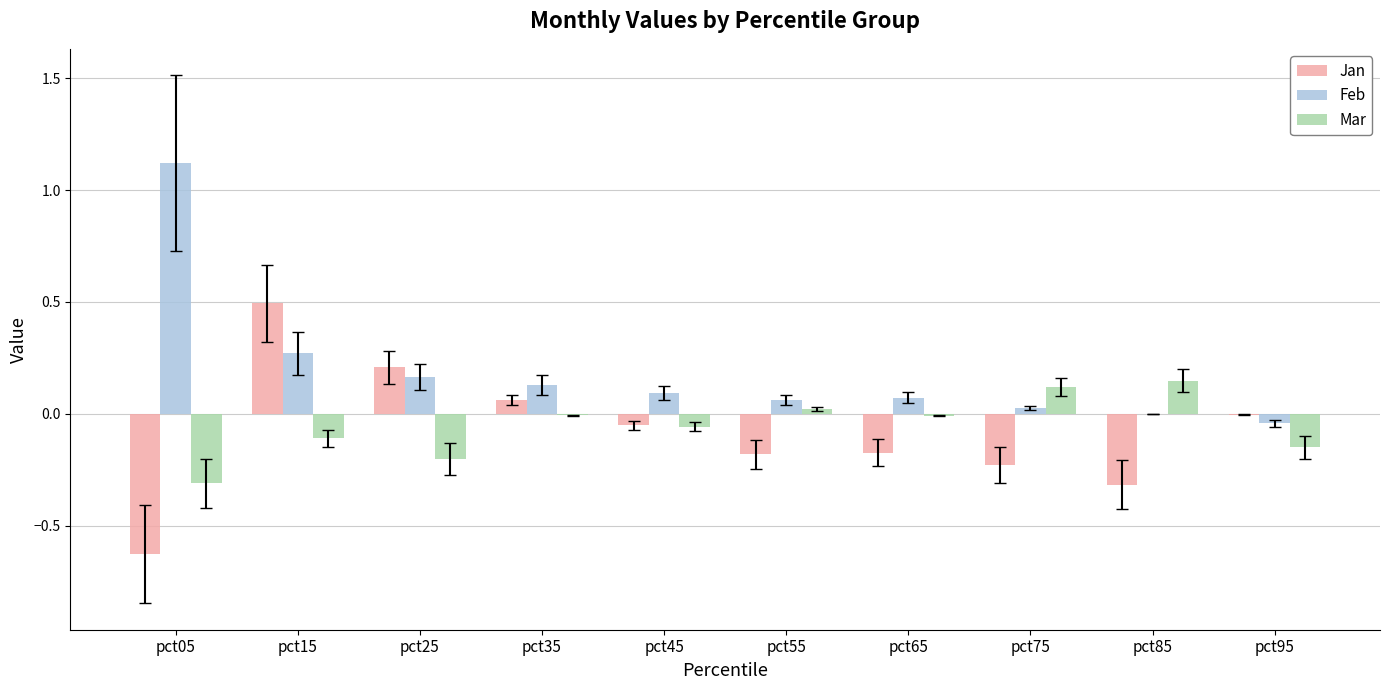

The Feb series shows -0.0 at pct95. True or false?

True